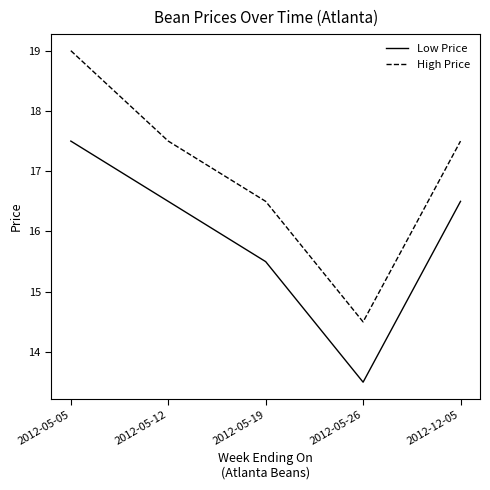

What is the maximum value shown in the chart?

19.0